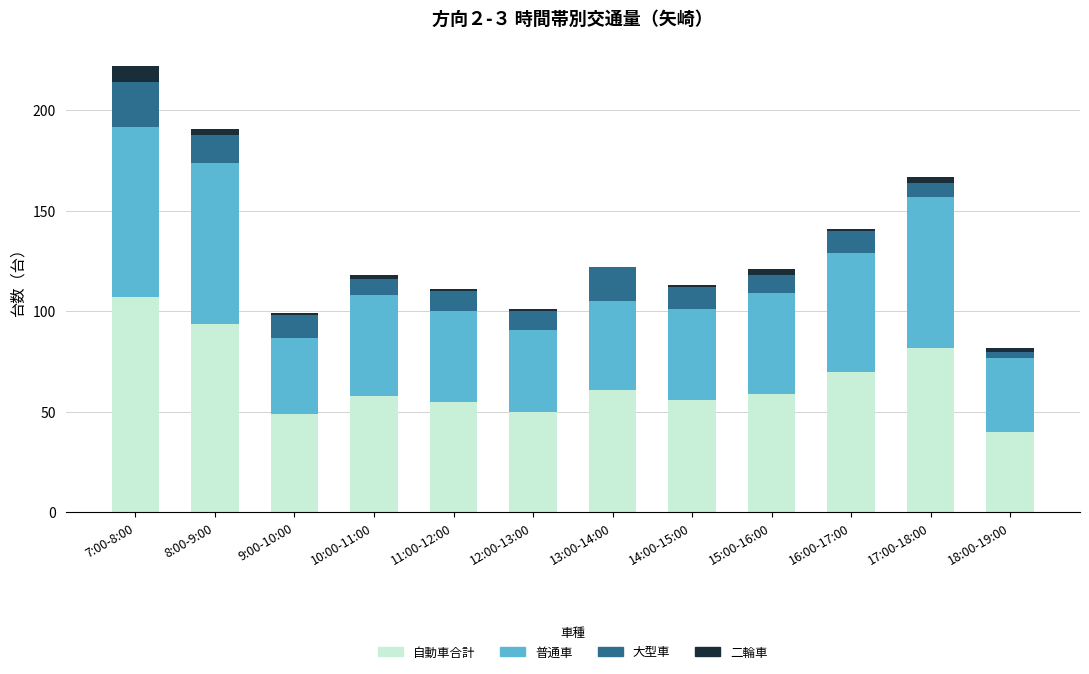

Which category has the highest value in the 自動車合計 series?

7:00-8:00